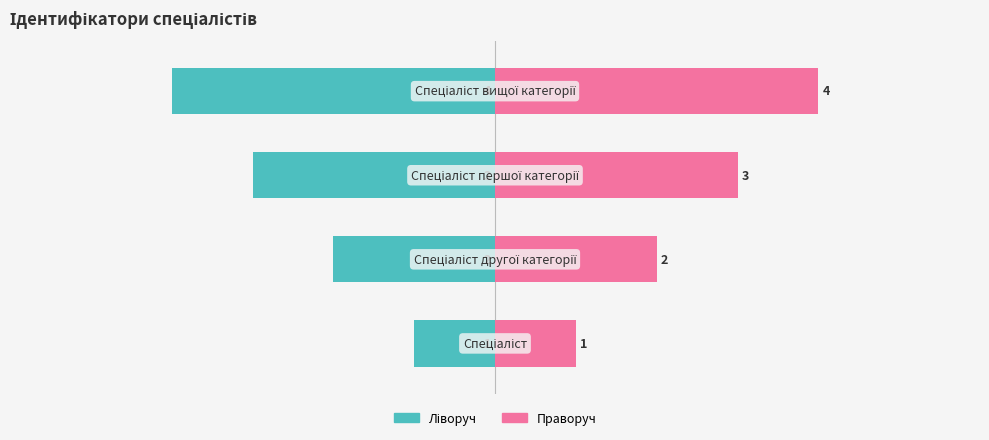

How many series are shown in this chart?

2